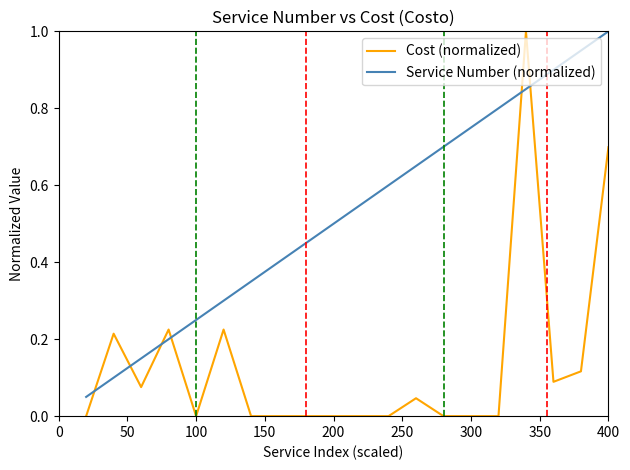

Which series has the widest spread of values?

Cost (normalized)